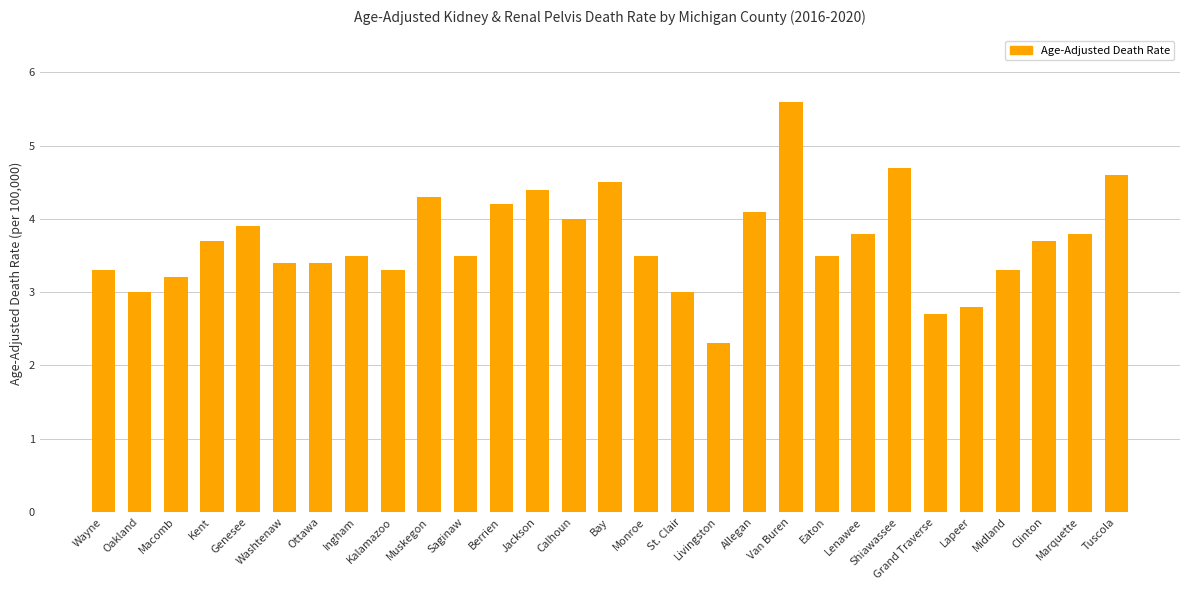

Reading left to right, list all the values displayed in this chart.

3.3	3.0	3.2	3.7	3.9	3.4	3.4	3.5	3.3	4.3	3.5	4.2	4.4	4.0	4.5	3.5	3.0	2.3	4.1	5.6	3.5	3.8	4.7	2.7	2.8	3.3	3.7	3.8	4.6